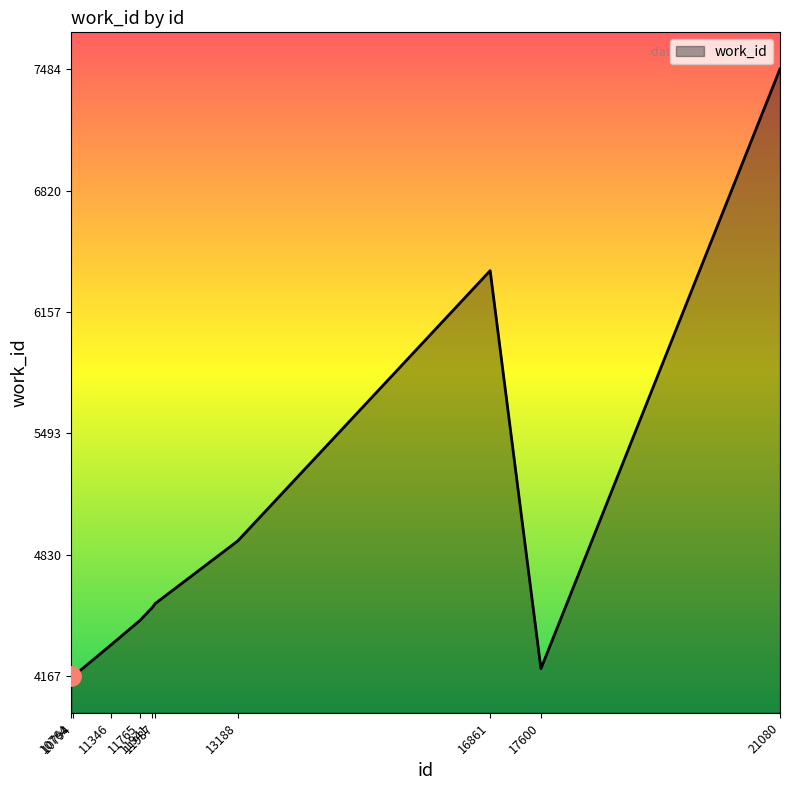

What is the maximum value shown in the chart?

7484